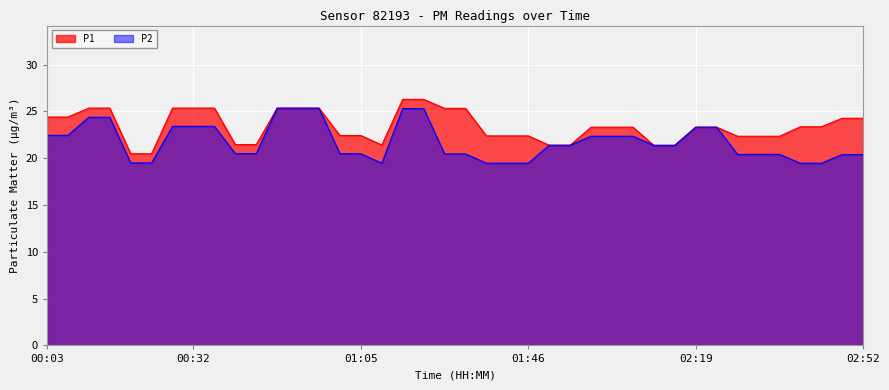

Reading right to left, transcribe all the data shown in this chart.

P1: 24.3	24.3	23.4	23.4	22.3	22.3	22.3	23.3	23.3	21.4	21.4	23.3	23.3	23.3	21.4	21.4	22.4	22.4	22.4	25.3	25.3	26.3	26.3	21.4	22.4	22.4	25.3	25.3	25.3	21.4	21.4	25.4	25.4	25.4	20.5	20.5	25.4	25.4	24.4	24.4
P2: 20.4	20.4	19.5	19.5	20.4	20.4	20.4	23.3	23.3	21.4	21.4	22.3	22.3	22.3	21.4	21.4	19.5	19.5	19.5	20.4	20.4	25.3	25.3	19.5	20.5	20.5	25.3	25.3	25.3	20.5	20.5	23.4	23.4	23.4	19.5	19.5	24.4	24.4	22.4	22.4